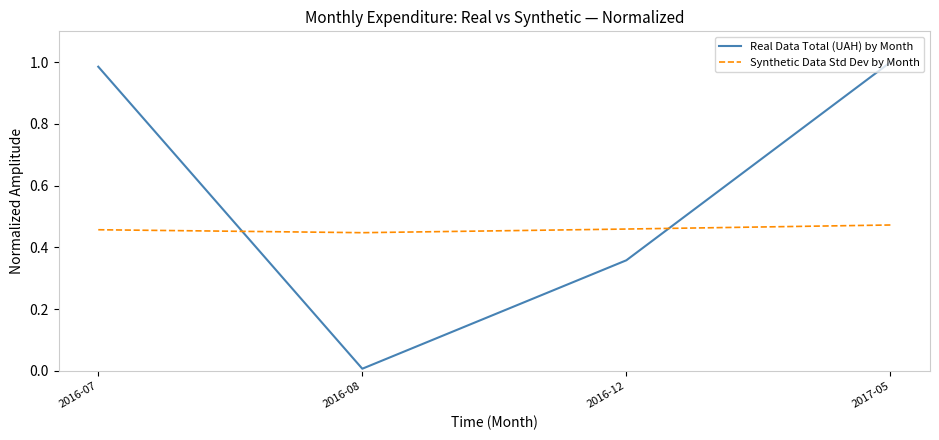

What position from the left is 2016-12?

3